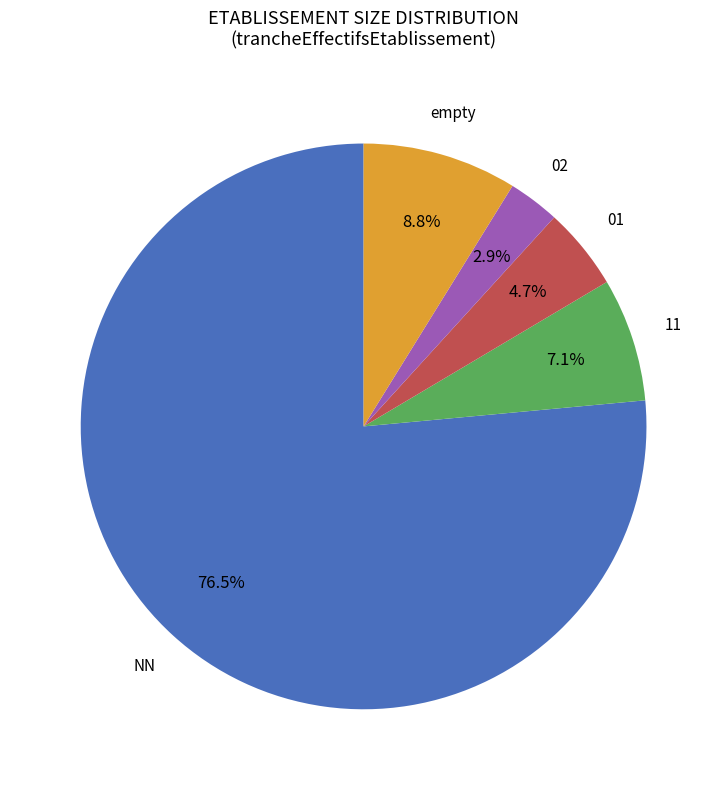

What portion of the pie excludes 11?

92.9%